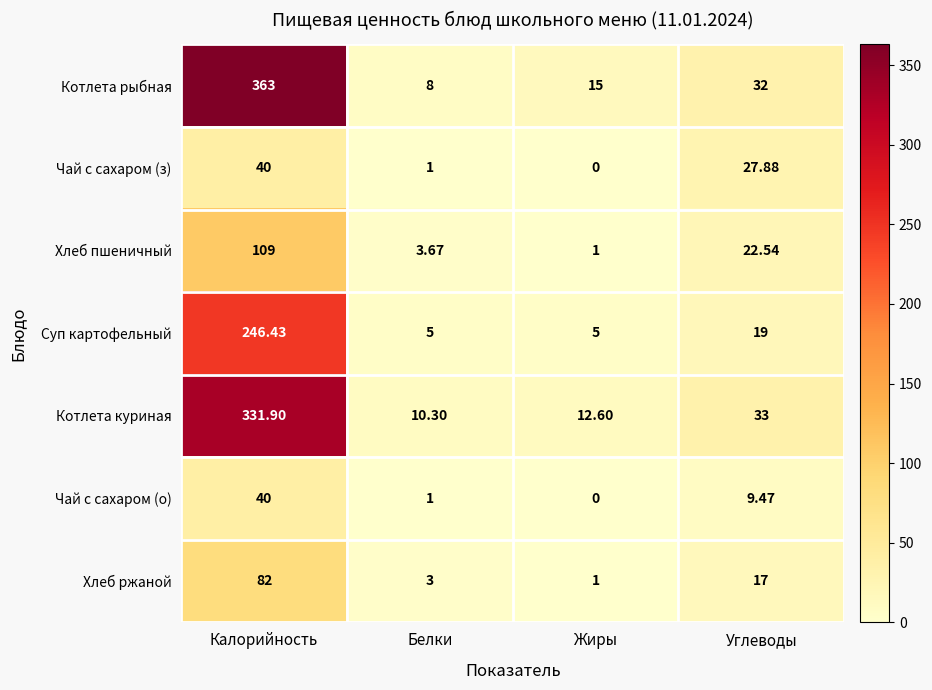

At how many categories does at least one series exceed 136?

1